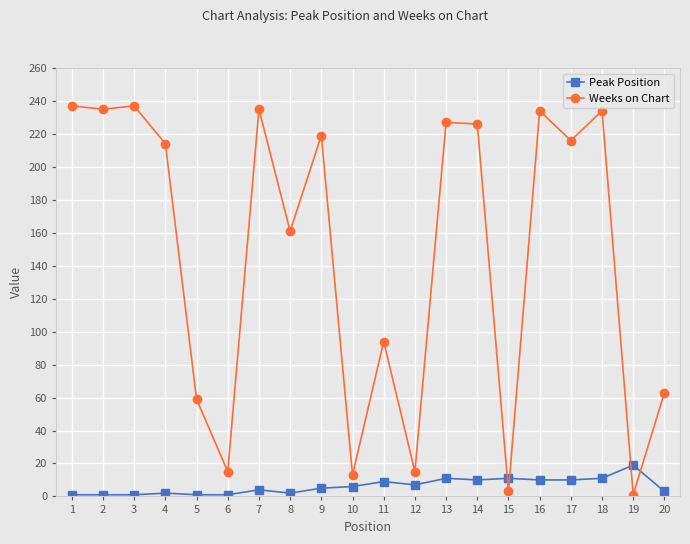

Which series has the widest spread of values?

Weeks on Chart